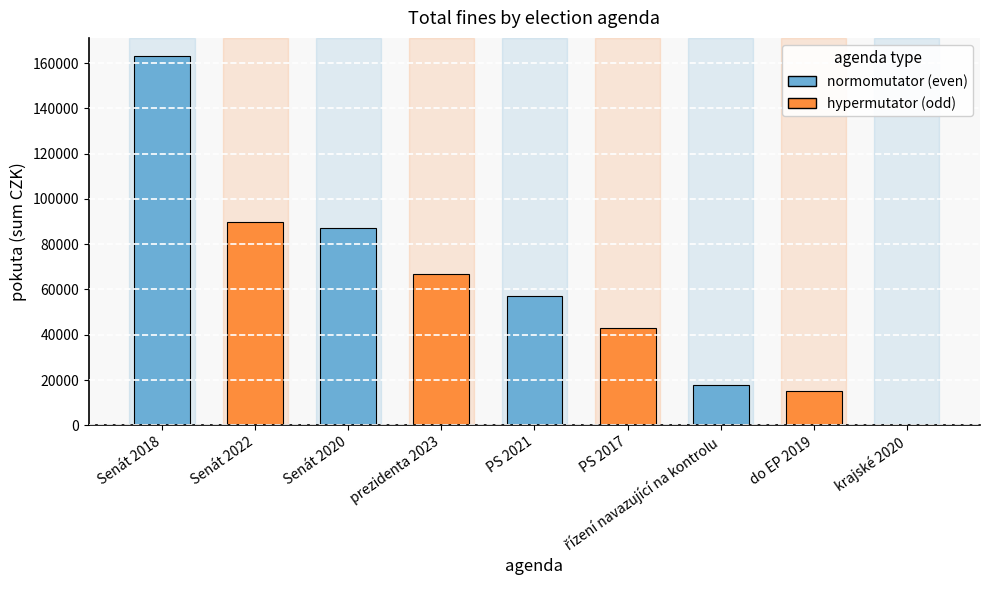

What is the ratio of the value at Senát 2018 to the value at Senát 2020?

1.9